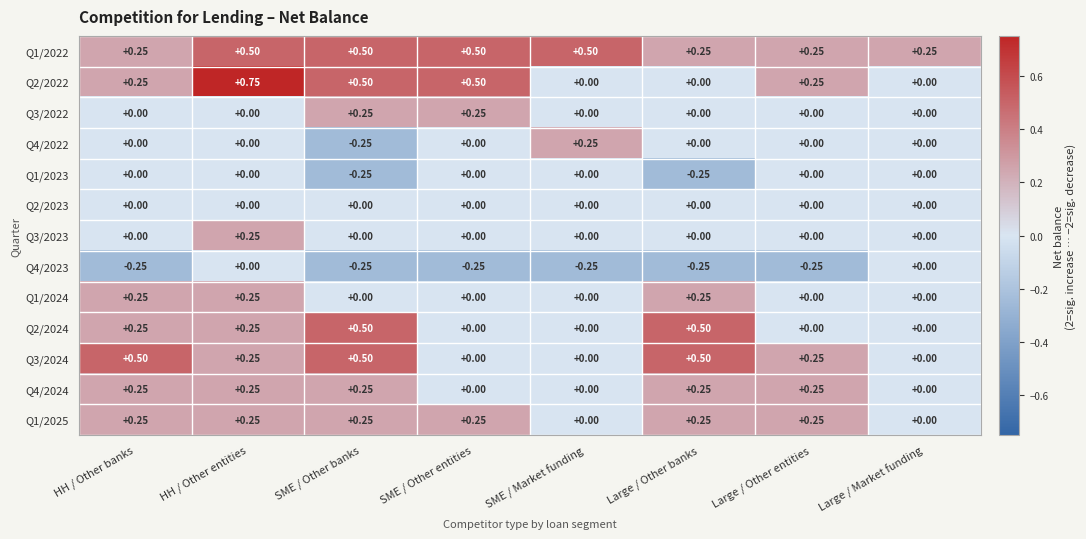

At which category is the sum across all series the highest?

HH / Other entities